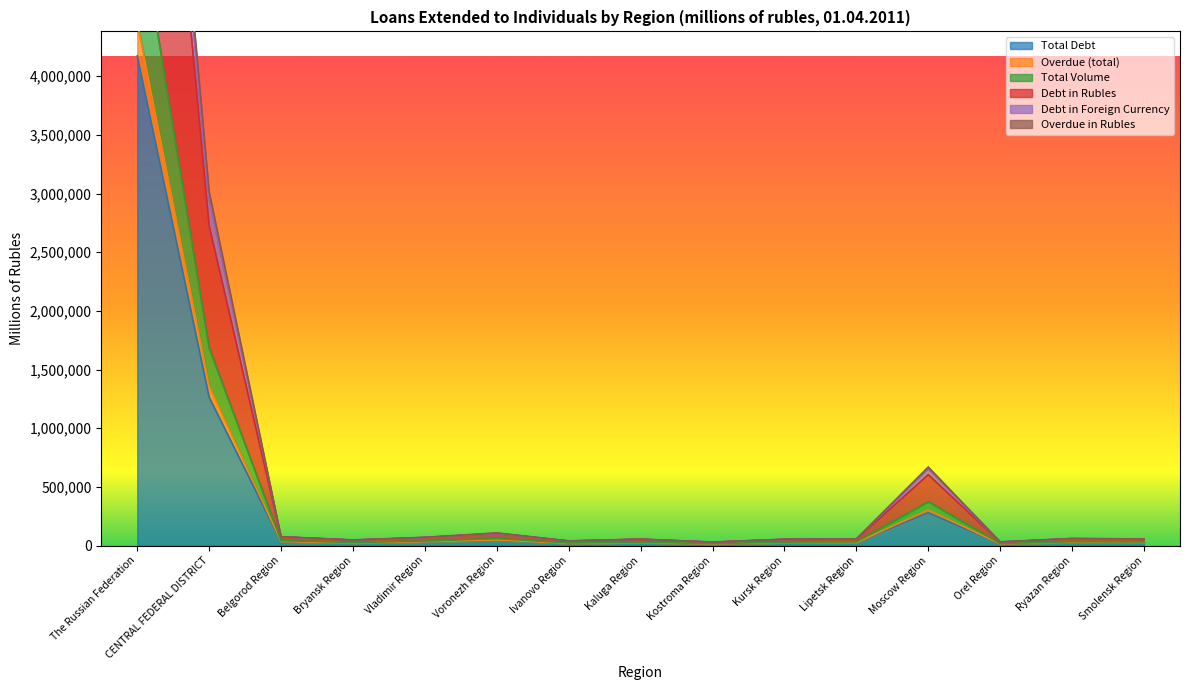

Which label corresponds to the smallest value in the chart?

Kostroma Region